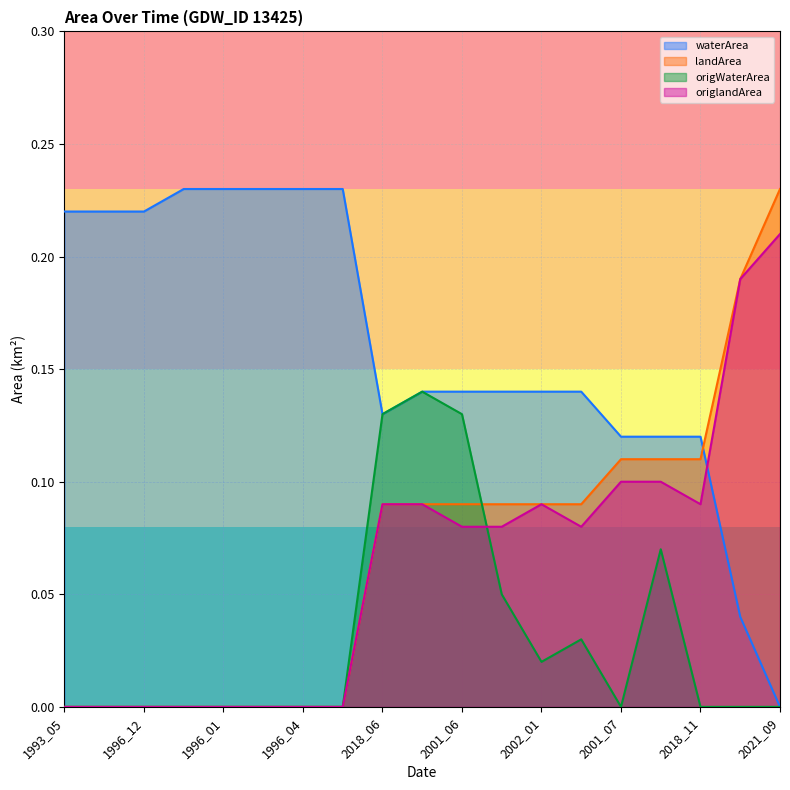

What is the greatest value displayed?

0.2